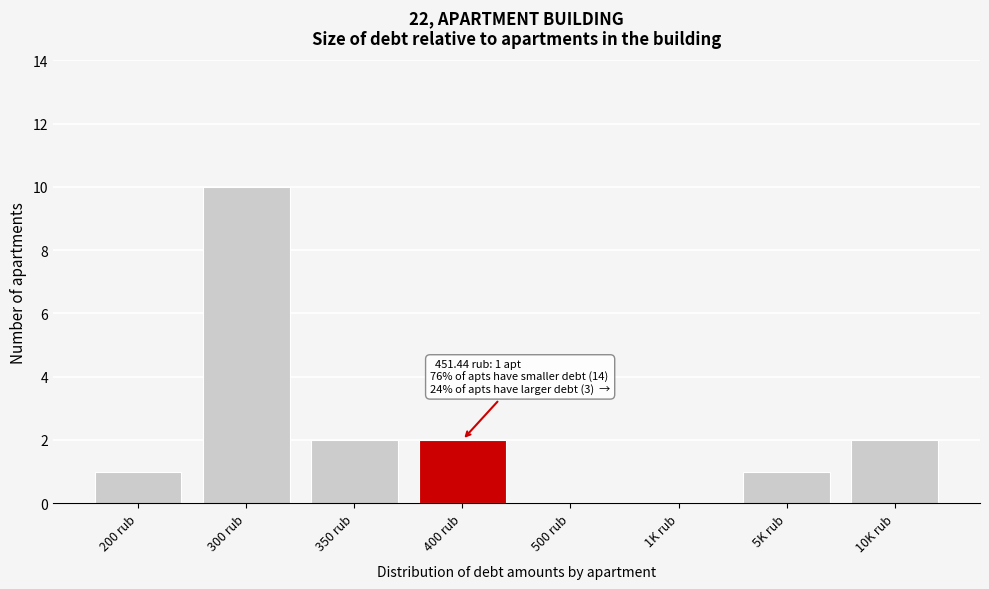

Reading right to left, list all the values displayed in this chart.

10K rub=2	5K rub=1	1K rub=0	500 rub=0	400 rub=2	350 rub=2	300 rub=10	200 rub=1